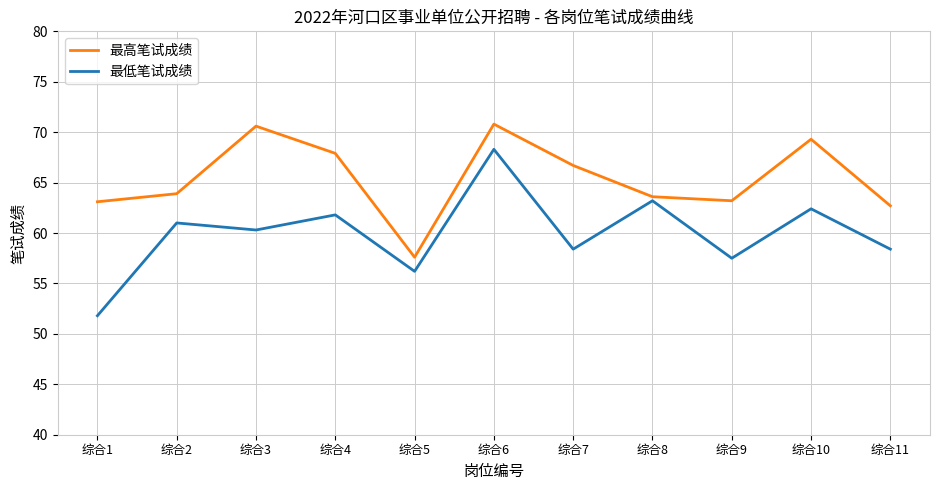

The value of 最高笔试成绩 at 综合7 is 66.7. True or false?

True